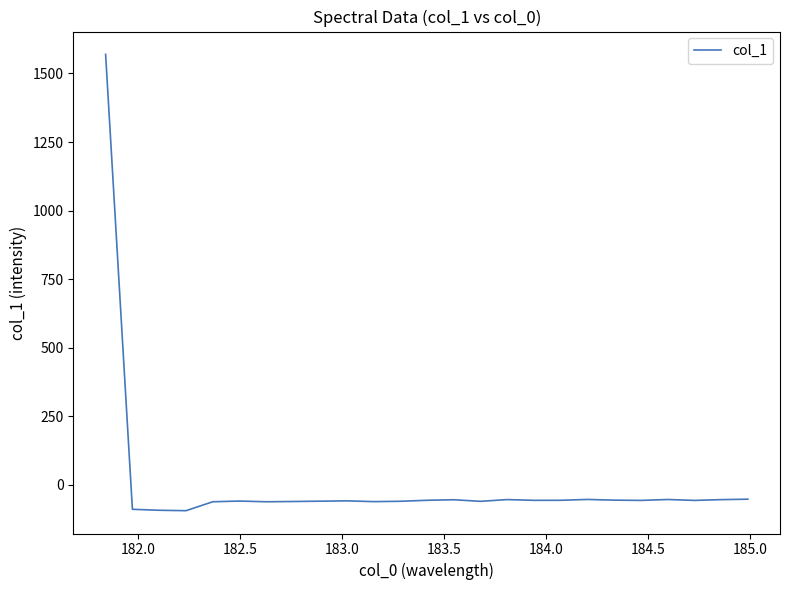

What is the difference between the maximum and minimum values?

1663.9